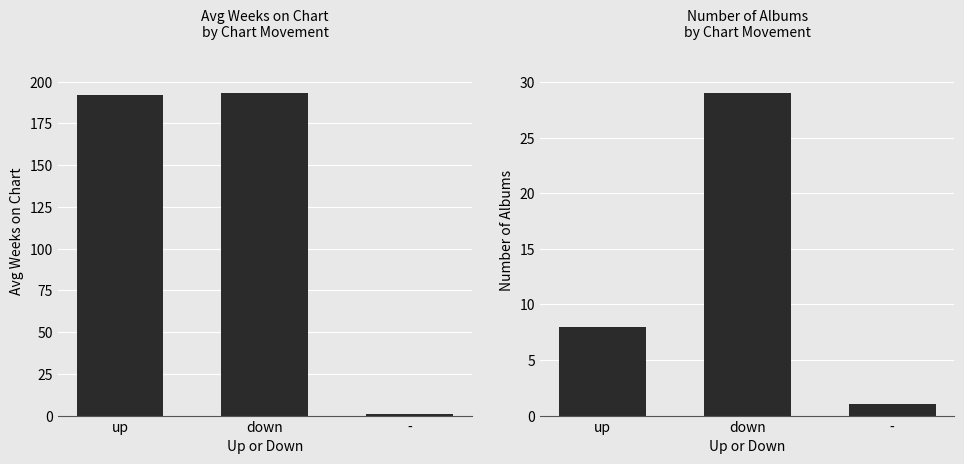

Reading left to right, what are all the values shown in this chart?

Avg Weeks on Chart: up=191.9	down=193.0	-=1.0
Count: up=8.0	down=29.0	-=1.0